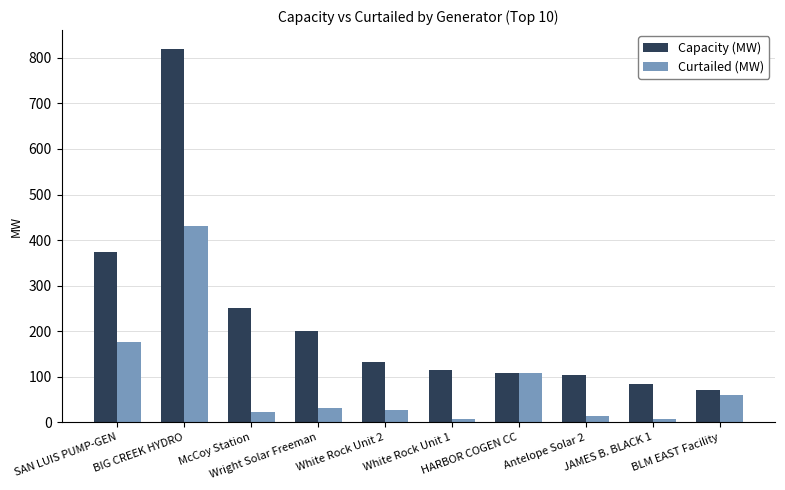

Reading right to left, transcribe all the data shown in this chart.

Capacity (MW): BLM EAST Facility=72.0	JAMES B. BLACK 1=85.0	Antelope Solar 2=105.0	HARBOR COGEN CC=109.0	White Rock Unit 1=116.0	White Rock Unit 2=133.0	Wright Solar Freeman=200.0	McCoy Station=250.0	BIG CREEK HYDRO=820.0	SAN LUIS PUMP-GEN=374.4
Curtailed (MW): BLM EAST Facility=60.0	JAMES B. BLACK 1=8.0	Antelope Solar 2=13.0	HARBOR COGEN CC=109.0	White Rock Unit 1=8.0	White Rock Unit 2=28.0	Wright Solar Freeman=32.6	McCoy Station=22.8	BIG CREEK HYDRO=430.0	SAN LUIS PUMP-GEN=176.4